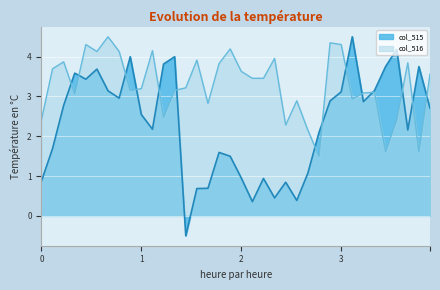

Reading left to right, extract all data points from this chart.

col_515: 0.9	1.7	2.8	3.6	3.4	3.7	3.1	3.0	4.0	2.5	2.2	3.8	4.0	-0.5	0.7	0.7	1.6	1.5	1.0	0.4	0.9	0.5	0.8	0.4	1.1	2.1	2.9	3.1	4.5	2.9	3.1	3.8	4.2	2.2	3.8	2.7
col_516: 2.4	3.7	3.9	3.1	4.3	4.1	4.5	4.1	3.2	3.2	4.2	2.5	3.2	3.2	3.9	2.8	3.8	4.2	3.6	3.5	3.5	4.0	2.3	2.9	2.2	1.5	4.3	4.3	2.9	3.1	3.1	1.6	2.4	3.8	1.6	3.6